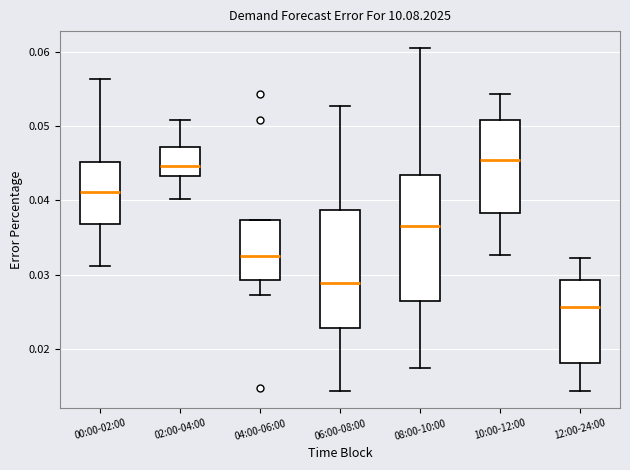

Comparing the boxes themselves (not the whiskers), which one is the tallest?

08:00-10:00